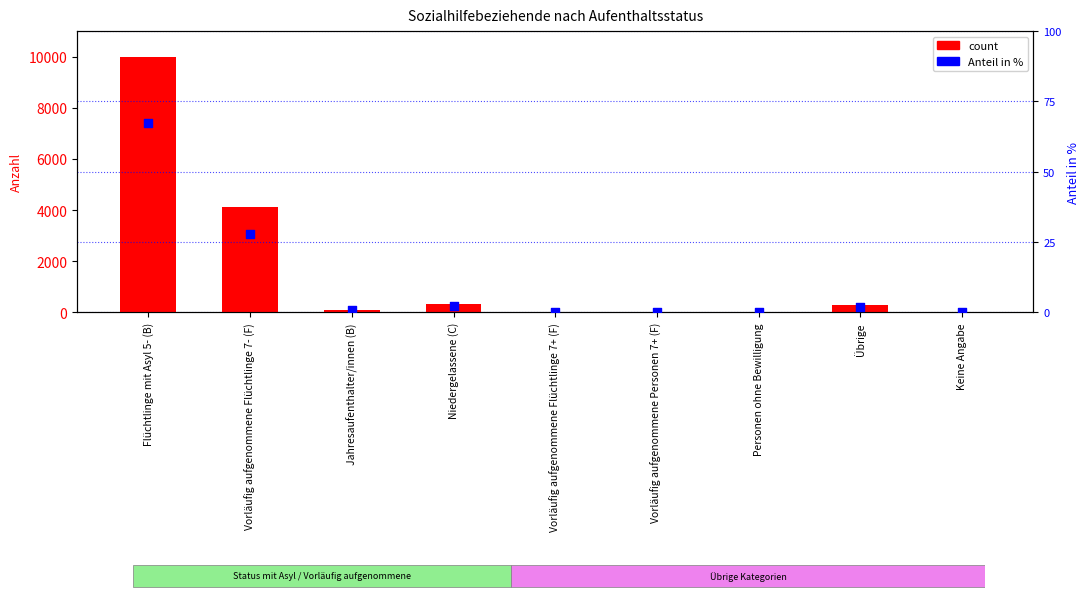

Which series has the largest total across all categories?

count